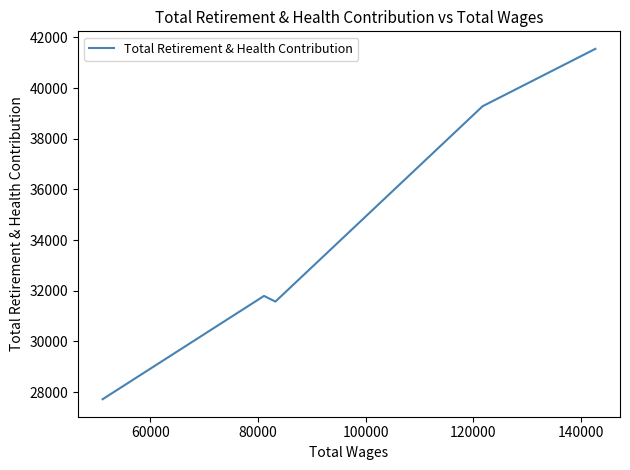

What is the smallest value displayed?

27719